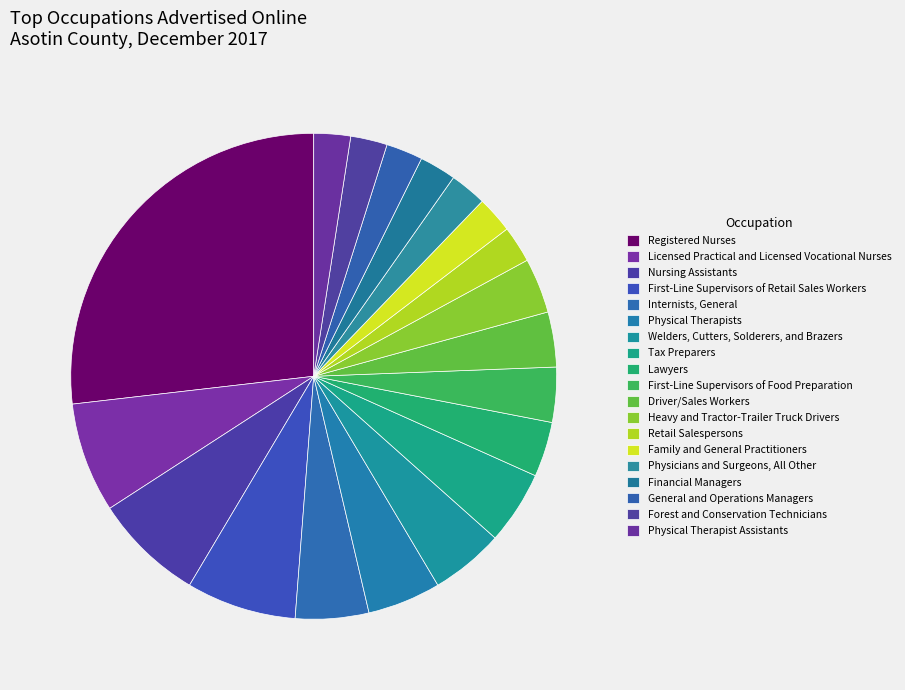

Do Licensed Practical and Licensed Vocational Nurses and Family and General Practitioners together represent more than half of the pie?

No